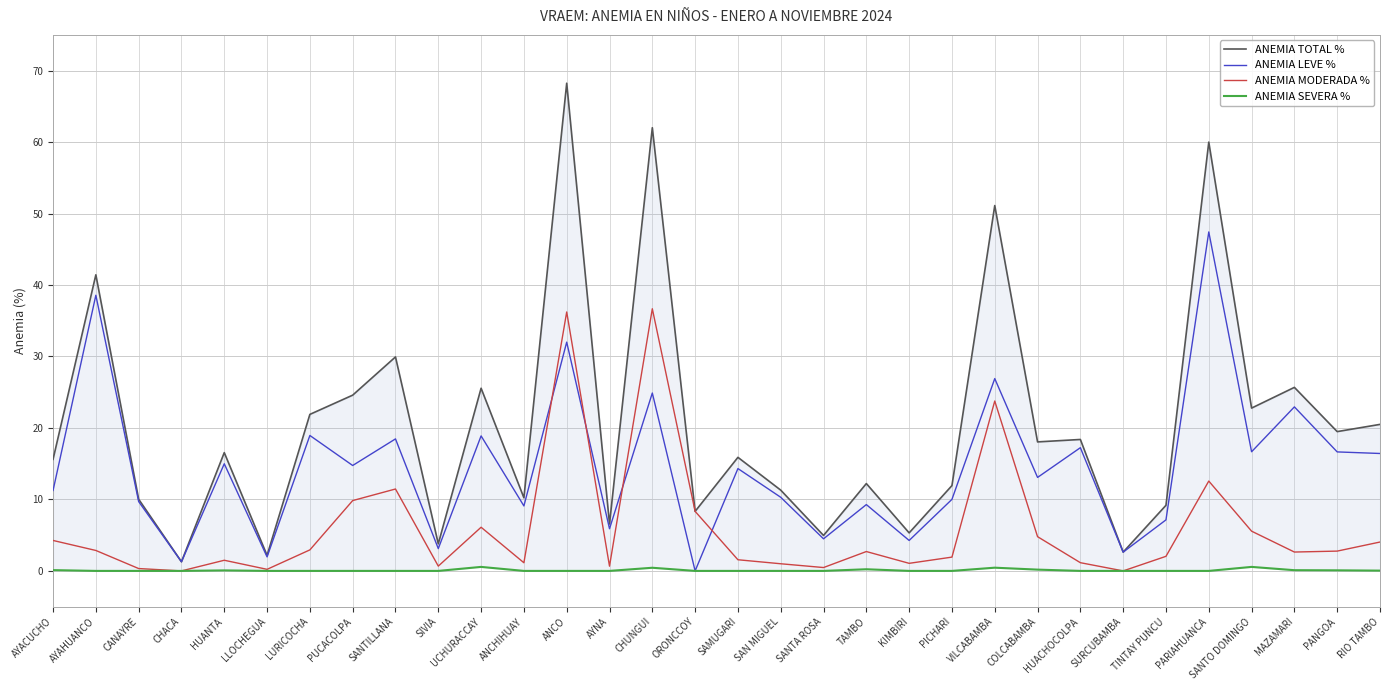

Reading left to right, extract all data points from this chart.

ANEMIA TOTAL %: AYACUCHO=15.6	AYAHUANCO=41.4	CANAYRE=10.0	CHACA=1.3	HUANTA=16.6	LLOCHEGUA=2.2	LURICOCHA=21.9	PUCACOLPA=24.6	SANTILLANA=29.9	SIVIA=3.8	UCHURACCAY=25.6	ANCHIHUAY=10.2	ANCO=68.2	AYNA=6.6	CHUNGUI=62.0	ORONCCOY=8.3	SAMUGARI=15.9	SAN MIGUEL=11.3	SANTA ROSA=5.0	TAMBO=12.2	KIMBIRI=5.3	PICHARI=11.9	VILCABAMBA=51.1	COLCABAMBA=18.1	HUACHOCOLPA=18.4	SURCUBAMBA=2.6	TINTAY PUNCU=9.2	PARIAHUANCA=60.0	SANTO DOMINGO=22.8	MAZAMARI=25.7	PANGOA=19.5	RIO TAMBO=20.5
ANEMIA LEVE %: AYACUCHO=11.2	AYAHUANCO=38.6	CANAYRE=9.7	CHACA=1.3	HUANTA=15.0	LLOCHEGUA=2.0	LURICOCHA=18.9	PUCACOLPA=14.8	SANTILLANA=18.5	SIVIA=3.1	UCHURACCAY=18.9	ANCHIHUAY=9.1	ANCO=32.0	AYNA=5.9	CHUNGUI=24.9	ORONCCOY=0.0	SAMUGARI=14.3	SAN MIGUEL=10.3	SANTA ROSA=4.5	TAMBO=9.3	KIMBIRI=4.3	PICHARI=10.0	VILCABAMBA=26.9	COLCABAMBA=13.1	HUACHOCOLPA=17.2	SURCUBAMBA=2.6	TINTAY PUNCU=7.1	PARIAHUANCA=47.4	SANTO DOMINGO=16.7	MAZAMARI=22.9	PANGOA=16.6	RIO TAMBO=16.4
ANEMIA MODERADA %: AYACUCHO=4.3	AYAHUANCO=2.9	CANAYRE=0.3	CHACA=0.0	HUANTA=1.5	LLOCHEGUA=0.2	LURICOCHA=2.9	PUCACOLPA=9.8	SANTILLANA=11.5	SIVIA=0.7	UCHURACCAY=6.1	ANCHIHUAY=1.1	ANCO=36.2	AYNA=0.7	CHUNGUI=36.7	ORONCCOY=8.3	SAMUGARI=1.6	SAN MIGUEL=1.0	SANTA ROSA=0.5	TAMBO=2.7	KIMBIRI=1.1	PICHARI=1.9	VILCABAMBA=23.8	COLCABAMBA=4.8	HUACHOCOLPA=1.1	SURCUBAMBA=0.0	TINTAY PUNCU=2.0	PARIAHUANCA=12.6	SANTO DOMINGO=5.6	MAZAMARI=2.6	PANGOA=2.8	RIO TAMBO=4.0
ANEMIA SEVERA %: AYACUCHO=0.1	AYAHUANCO=0.0	CANAYRE=0.0	CHACA=0.0	HUANTA=0.1	LLOCHEGUA=0.0	LURICOCHA=0.0	PUCACOLPA=0.0	SANTILLANA=0.0	SIVIA=0.0	UCHURACCAY=0.6	ANCHIHUAY=0.0	ANCO=0.0	AYNA=0.0	CHUNGUI=0.4	ORONCCOY=0.0	SAMUGARI=0.0	SAN MIGUEL=0.0	SANTA ROSA=0.0	TAMBO=0.2	KIMBIRI=0.0	PICHARI=0.0	VILCABAMBA=0.5	COLCABAMBA=0.2	HUACHOCOLPA=0.0	SURCUBAMBA=0.0	TINTAY PUNCU=0.0	PARIAHUANCA=0.0	SANTO DOMINGO=0.6	MAZAMARI=0.1	PANGOA=0.1	RIO TAMBO=0.0